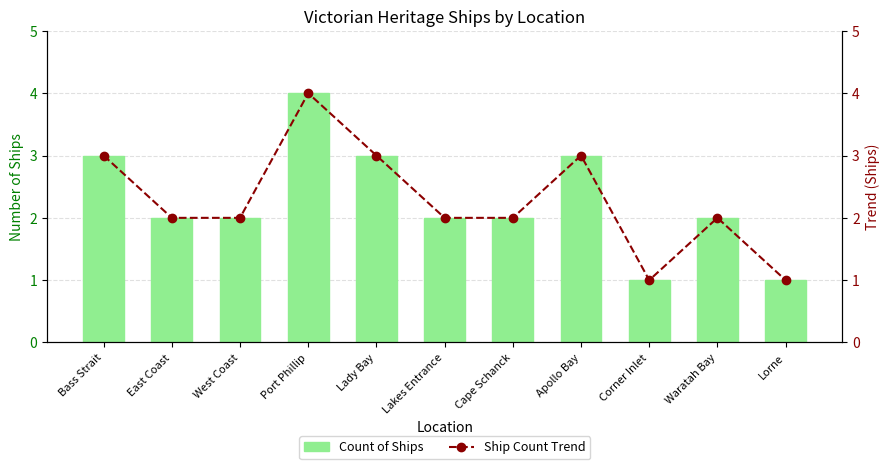

Between Cape Schanck and Lorne, which is larger?

Cape Schanck